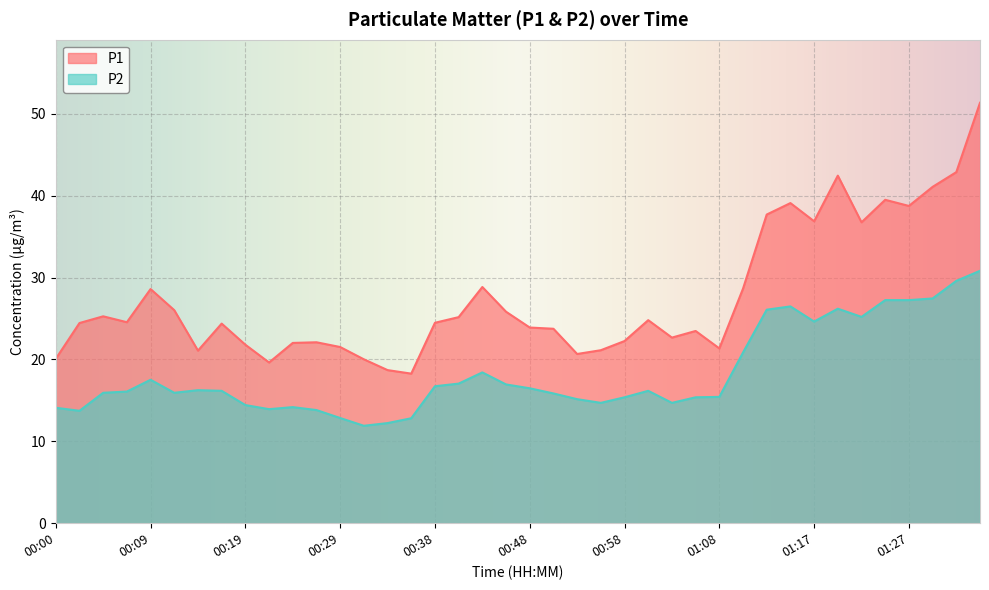

What is the difference between the highest and lowest values at 01:27?

11.5